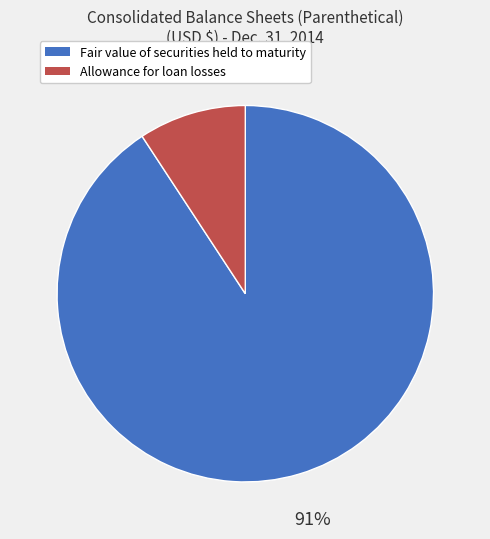

To the nearest percent, what portion does Fair value of securities held to maturity represent?

91%